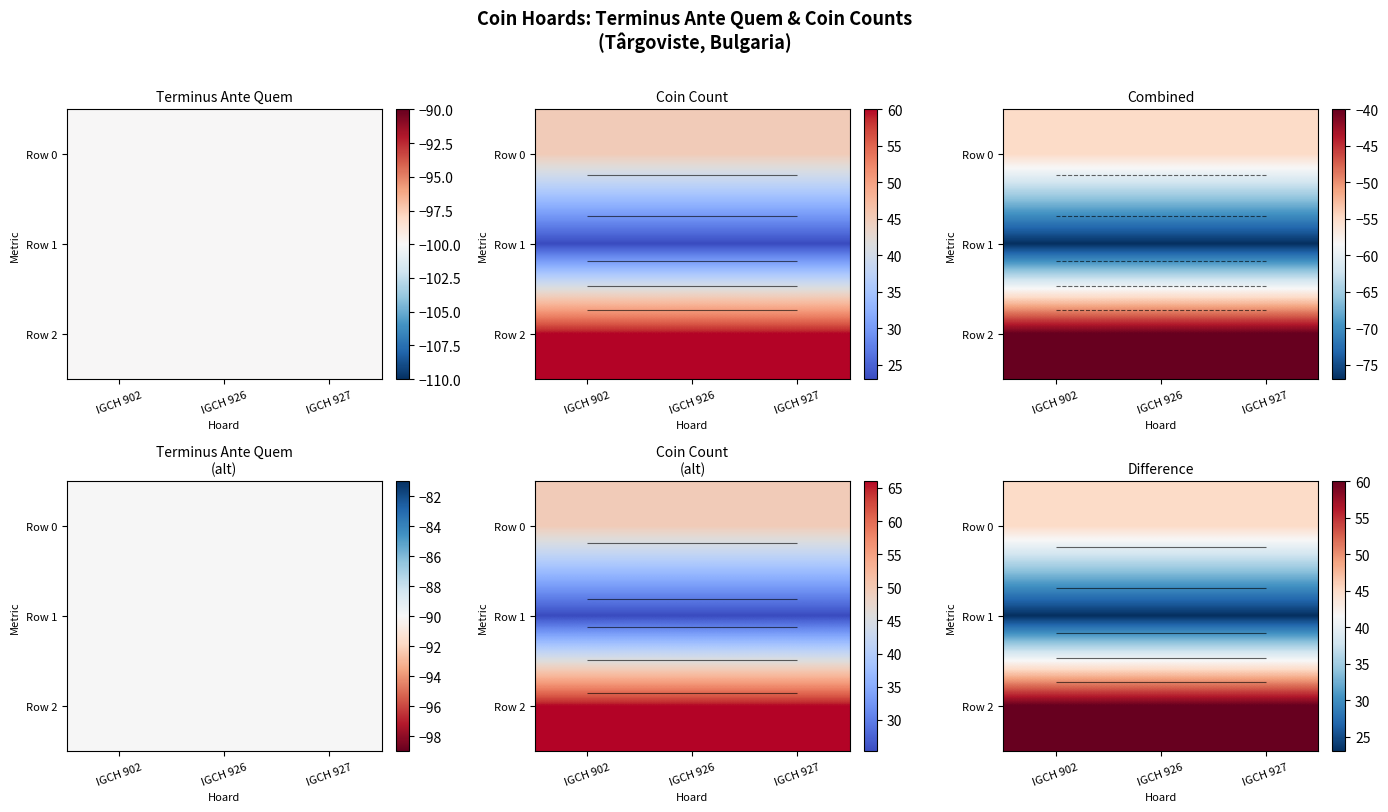

List the series in order of their overall mean, lowest first.

Row 1, Row 0, Row 2